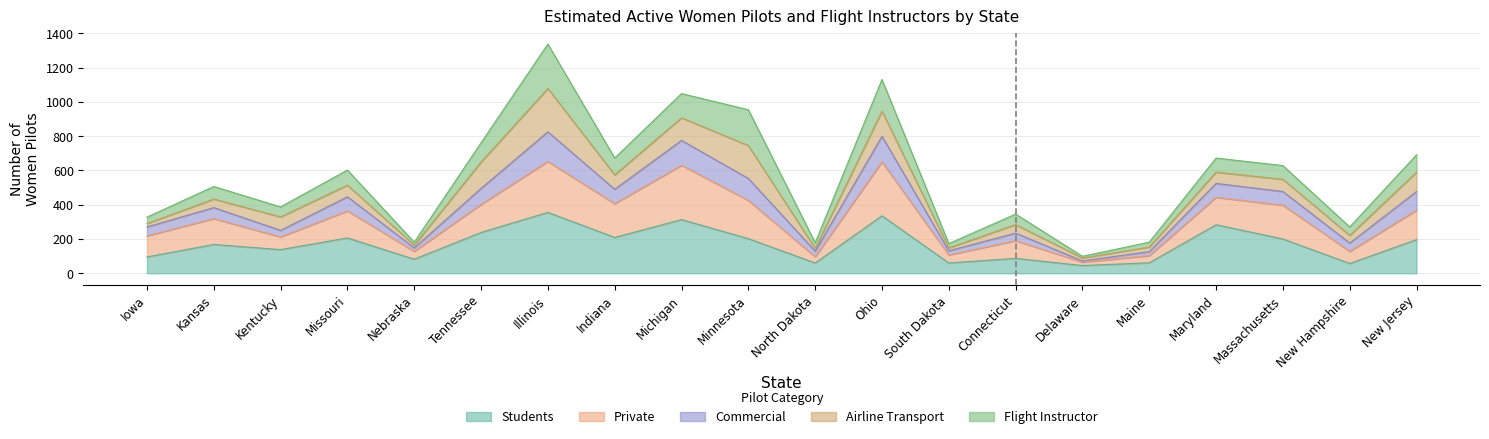

Is it true that Students equals 335 at Ohio?

True